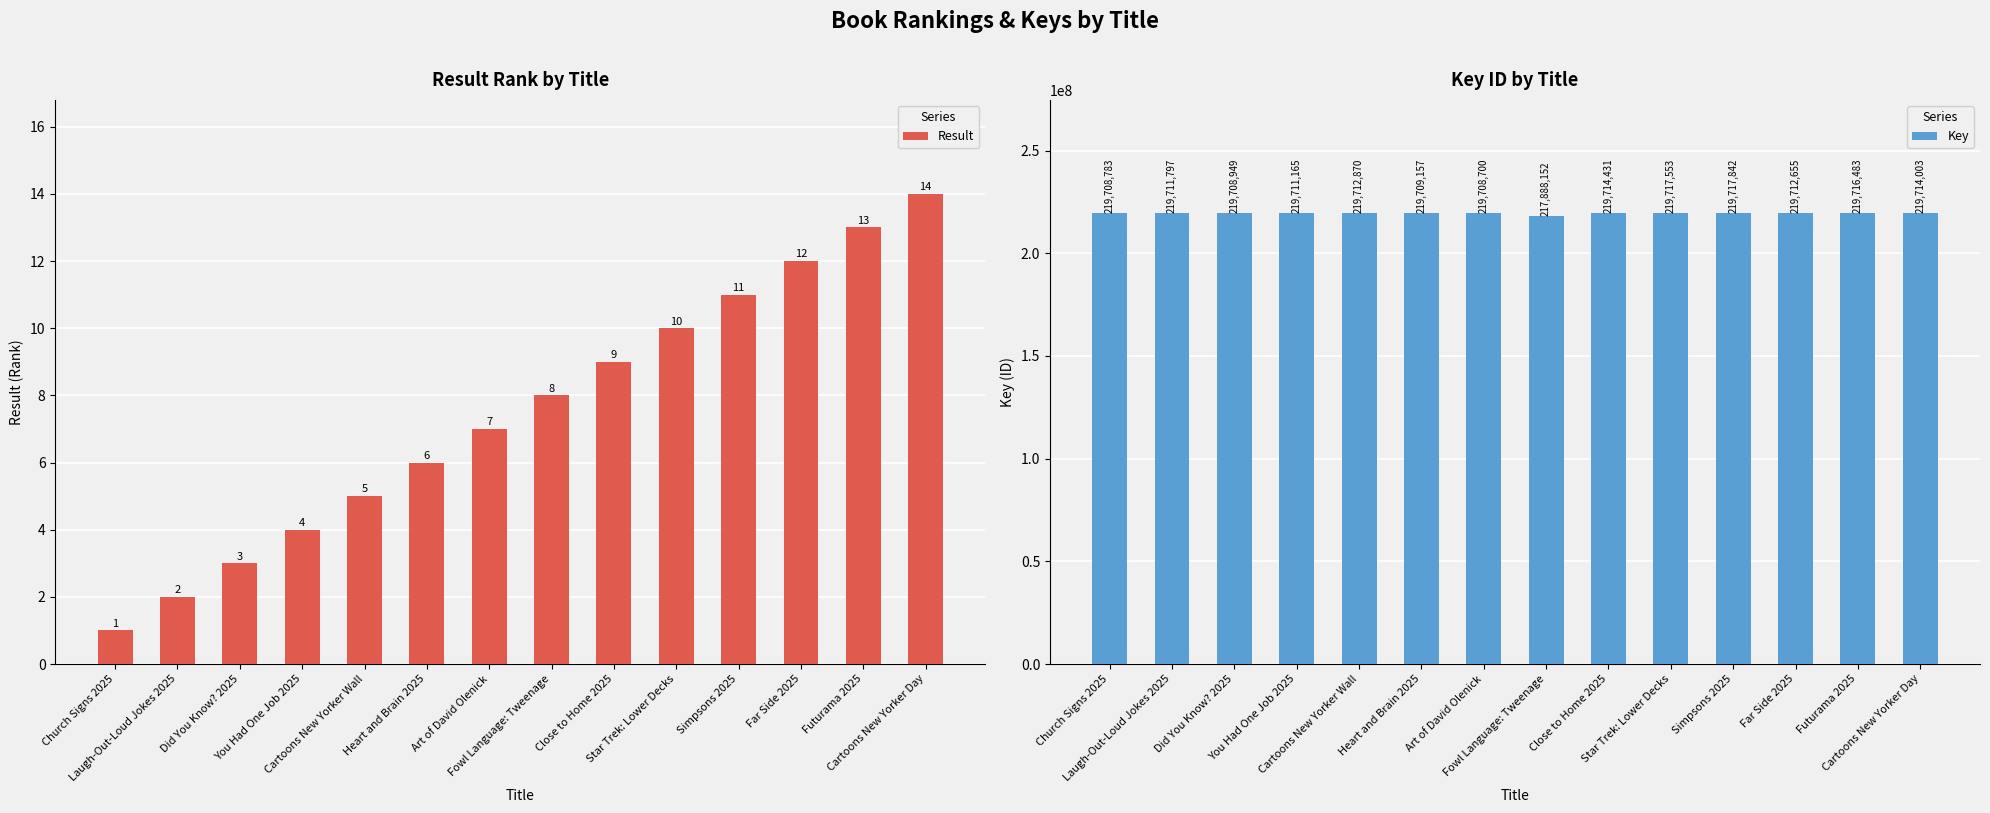

What is the difference between the maximum and minimum values in the Key series?

1829690